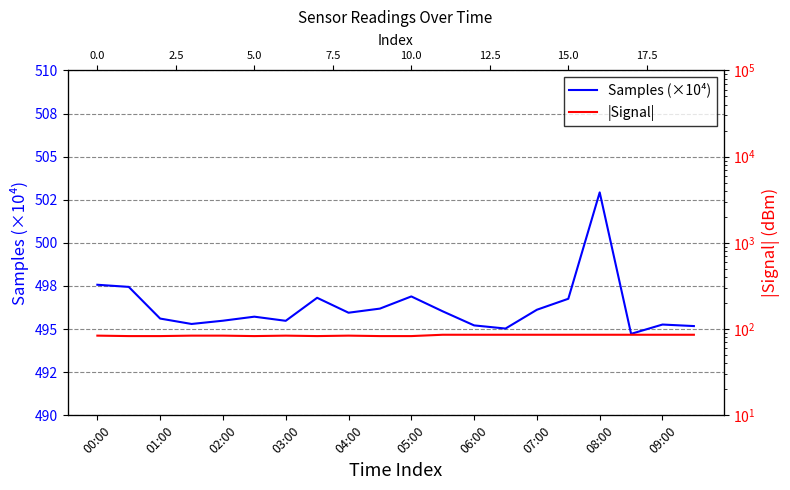

The value of |Signal| at 01:00 is 108.5. True or false?

False